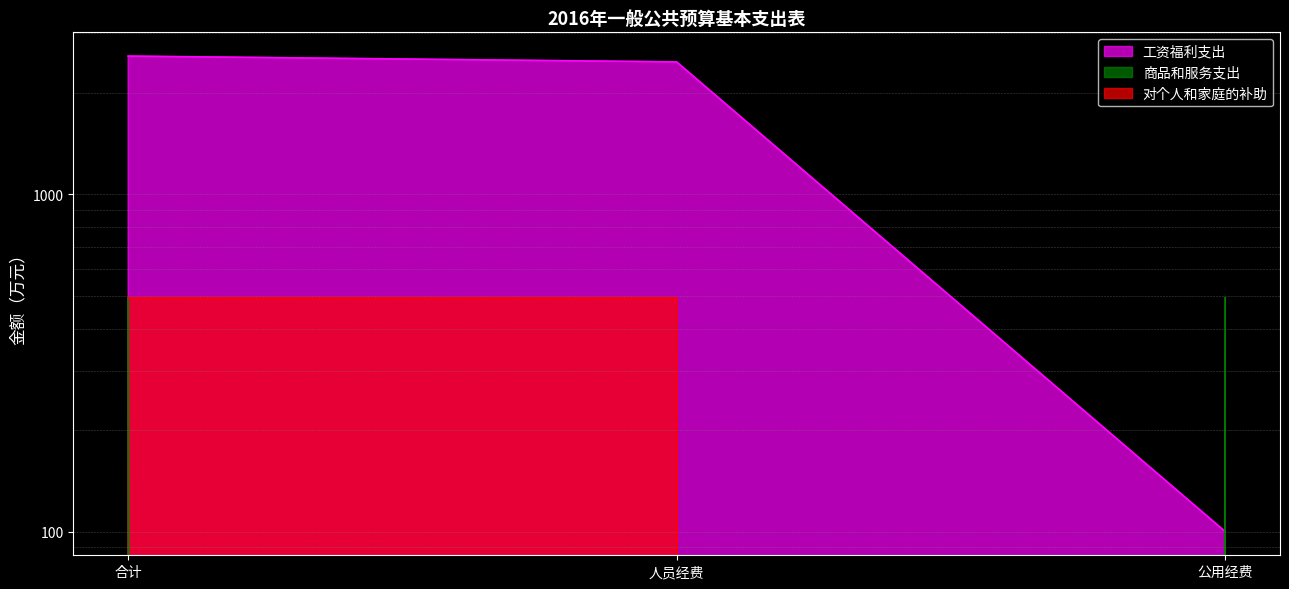

Count the number of data series in this chart.

3